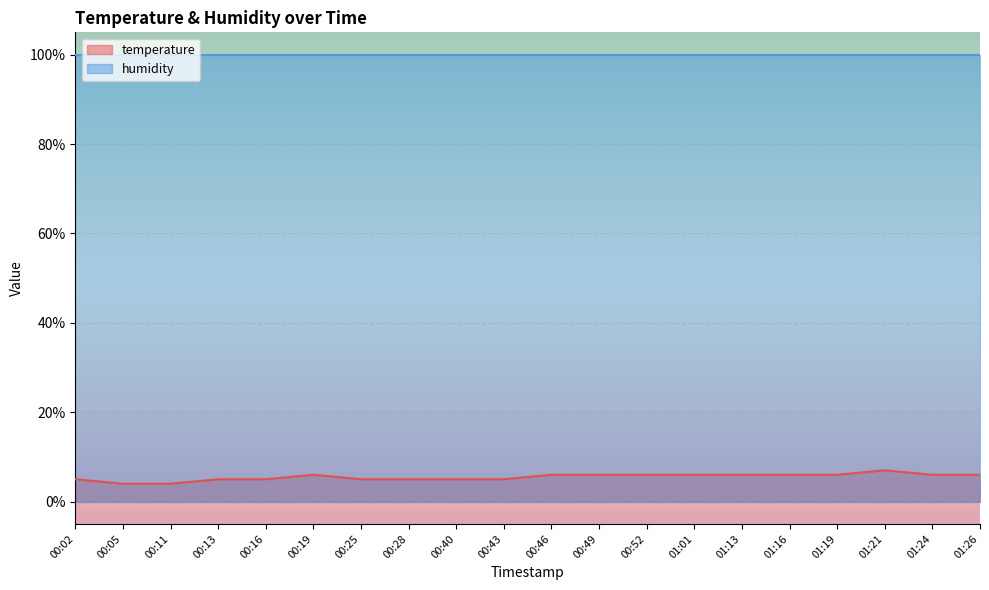

What is the label of the 11th point from the left?

00:46